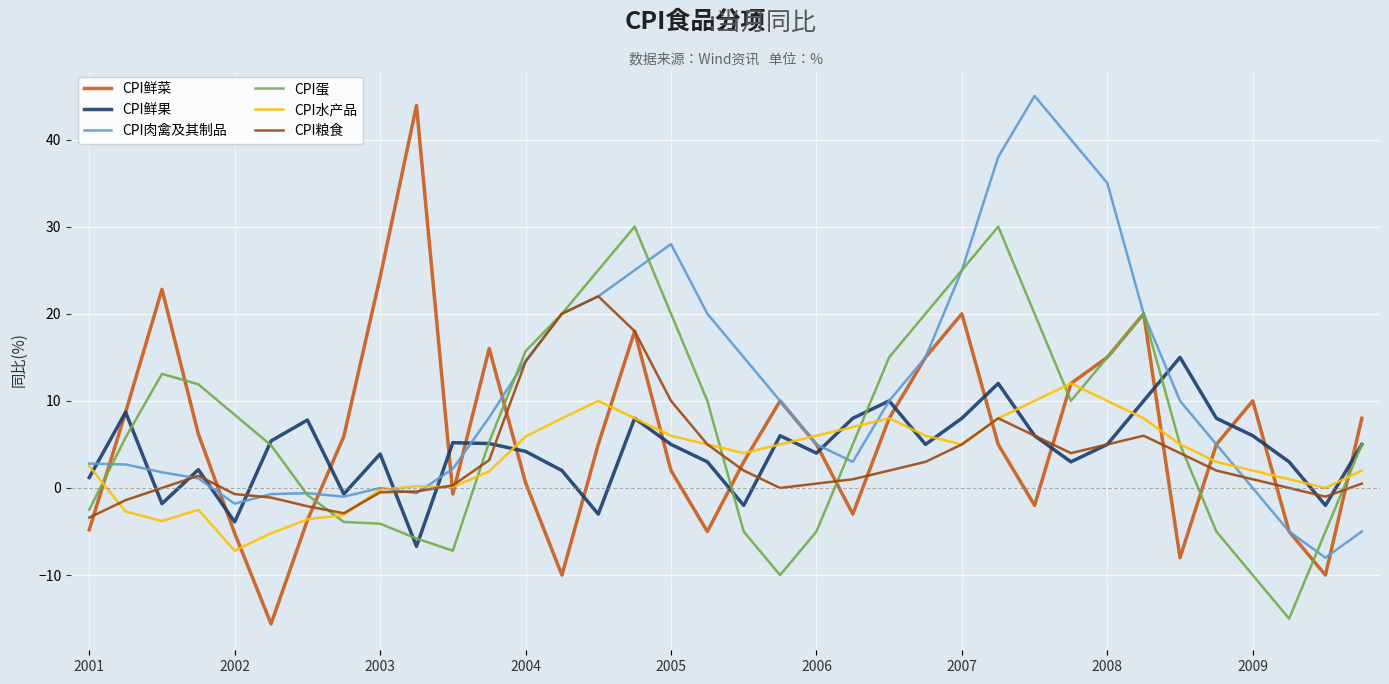

Which series has the widest spread of values?

CPI鲜菜